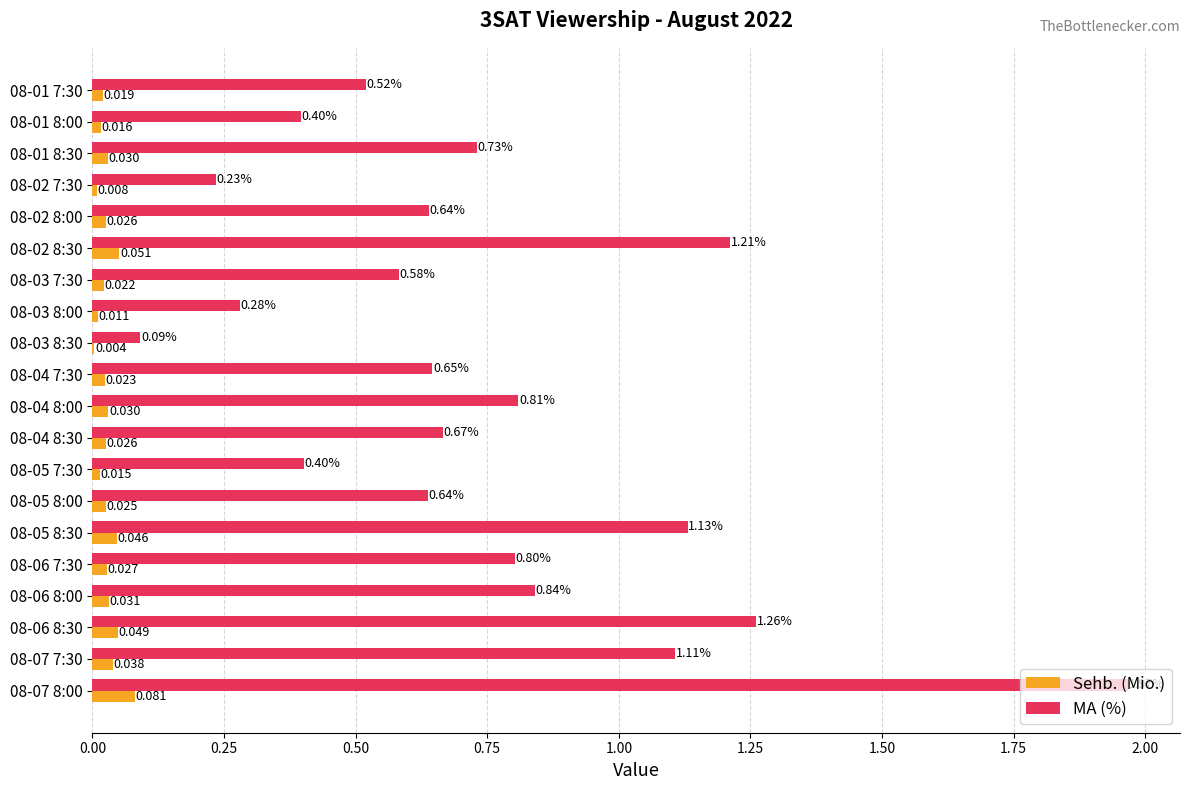

Which series changed the most between 08-02 8:00 and 08-05 7:30?

MA (%)